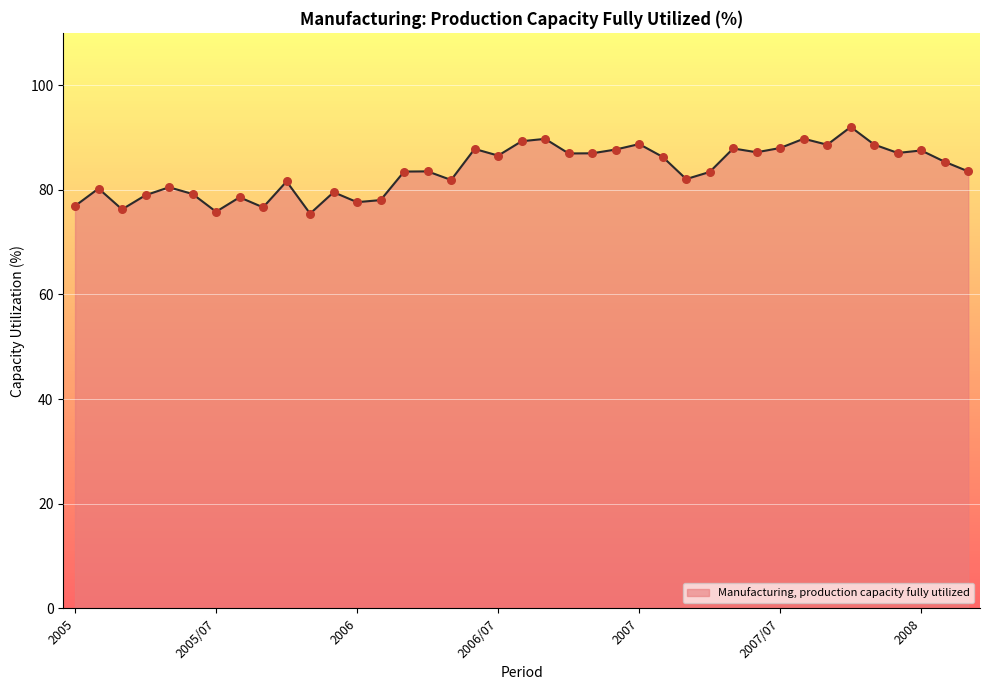

What is the difference between the maximum and minimum values?

16.6